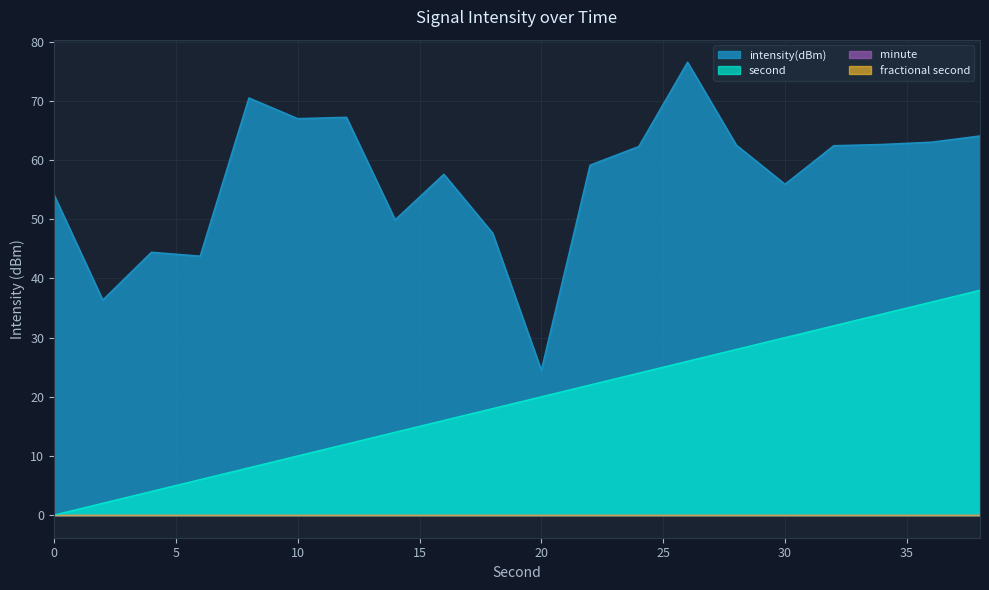

True or false: intensity(dBm) and second cross at least once.

False